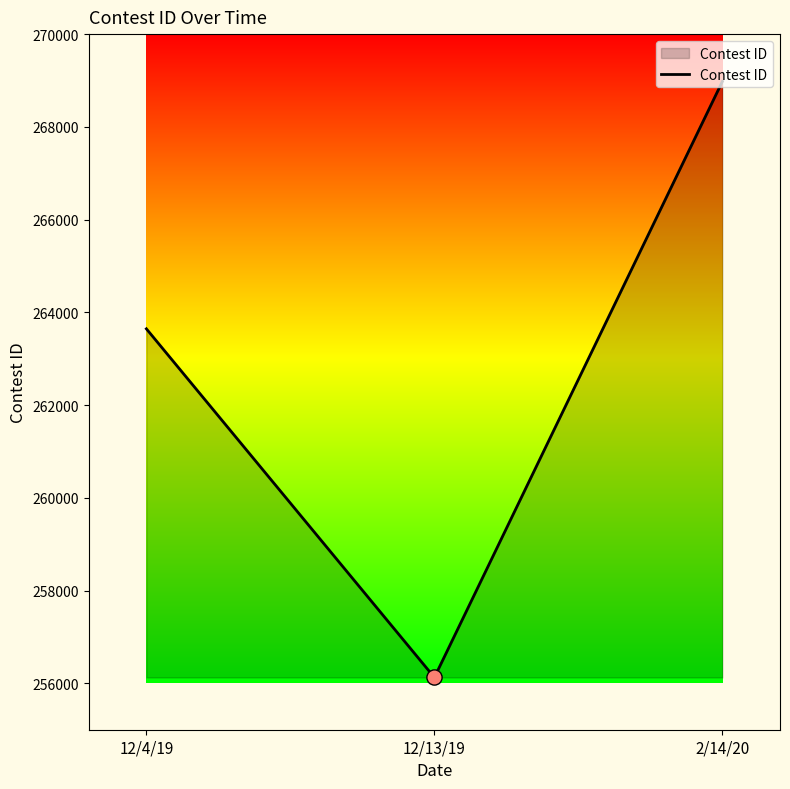

What is the ratio of the value at 2/14/20 to the value at 12/4/19?

1.0